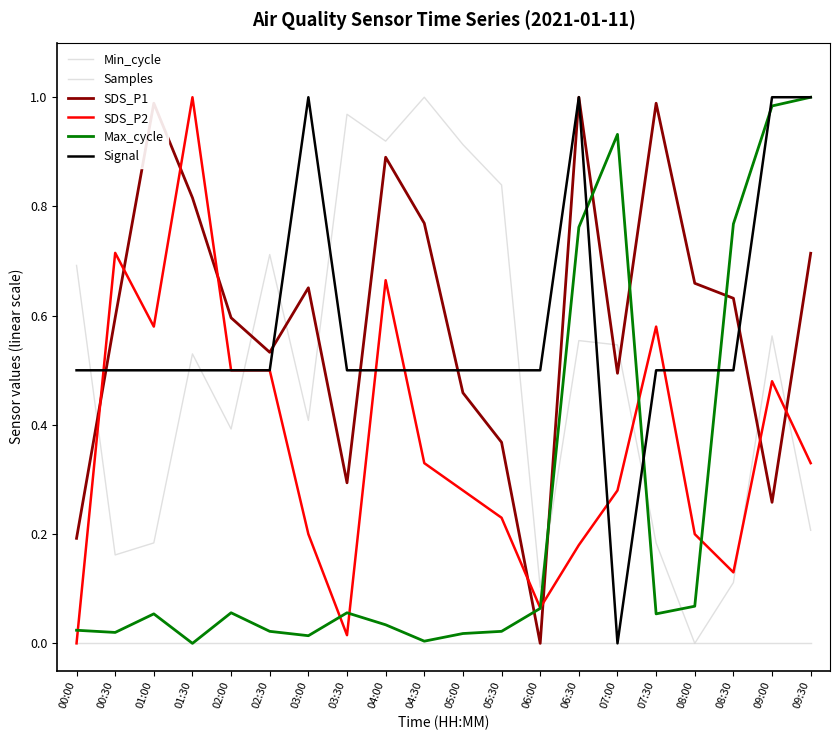

Does the chart have visible grid lines?

No